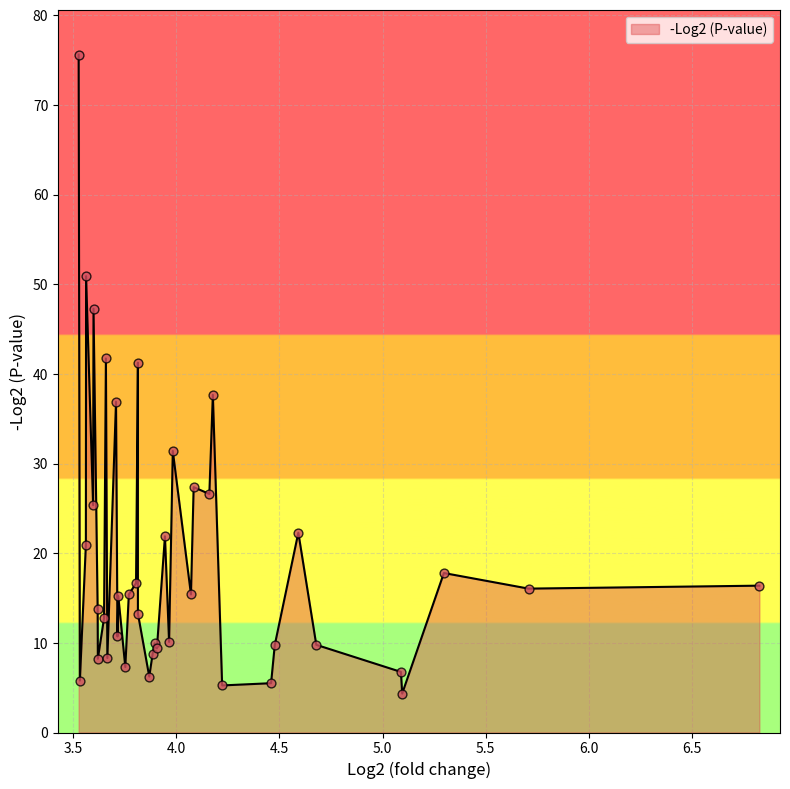

Approximately how many times larger is the value at 10 compared to 35?

1.5